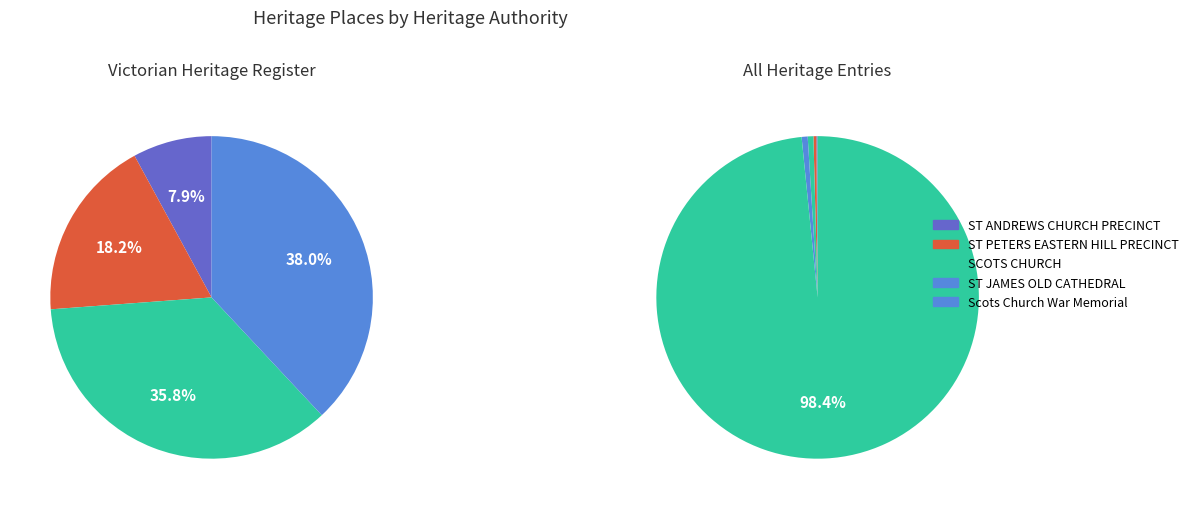

Is there a majority slice in this chart?

Yes